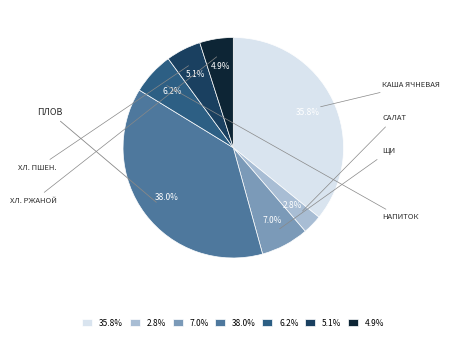

Is there any slice that represents more than half of the pie?

No